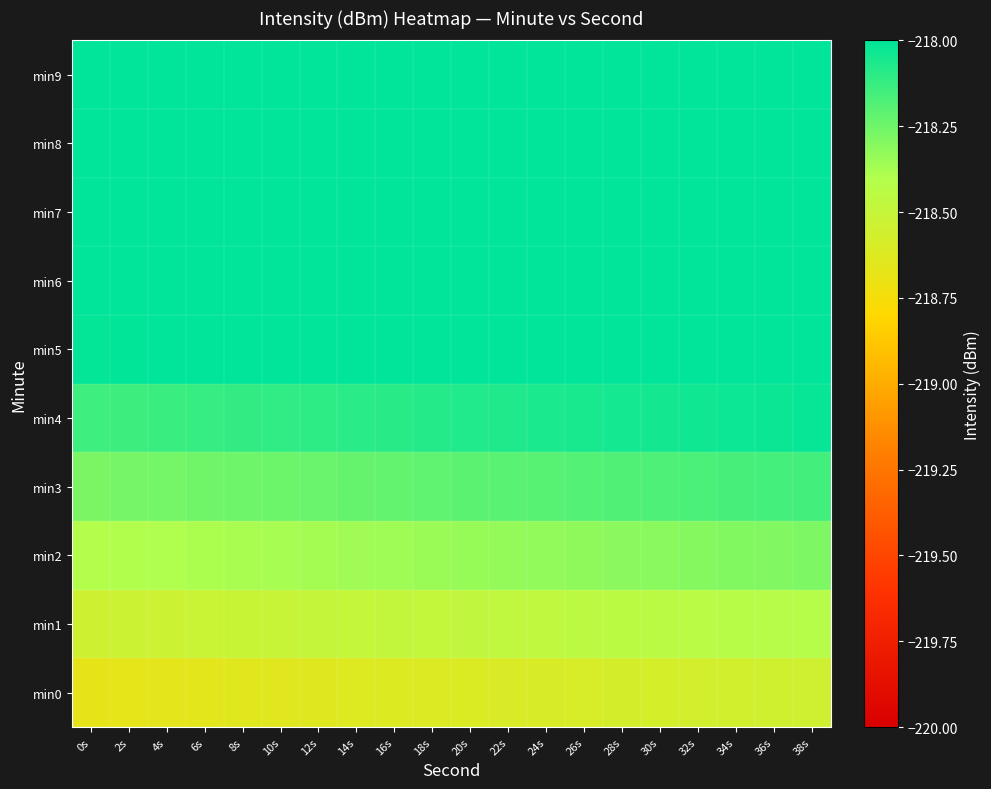

At 28s, list the series in order from largest to smallest.

min9, min8, min7, min6, min5, min4, min3, min2, min1, min0